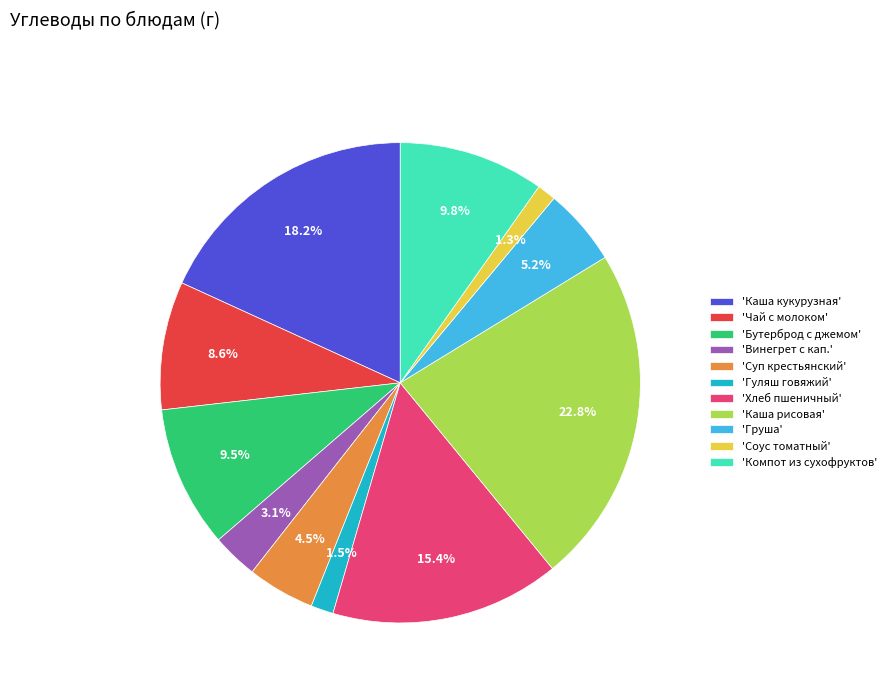

What is the largest slice in the pie chart?

'Каша рисовая'